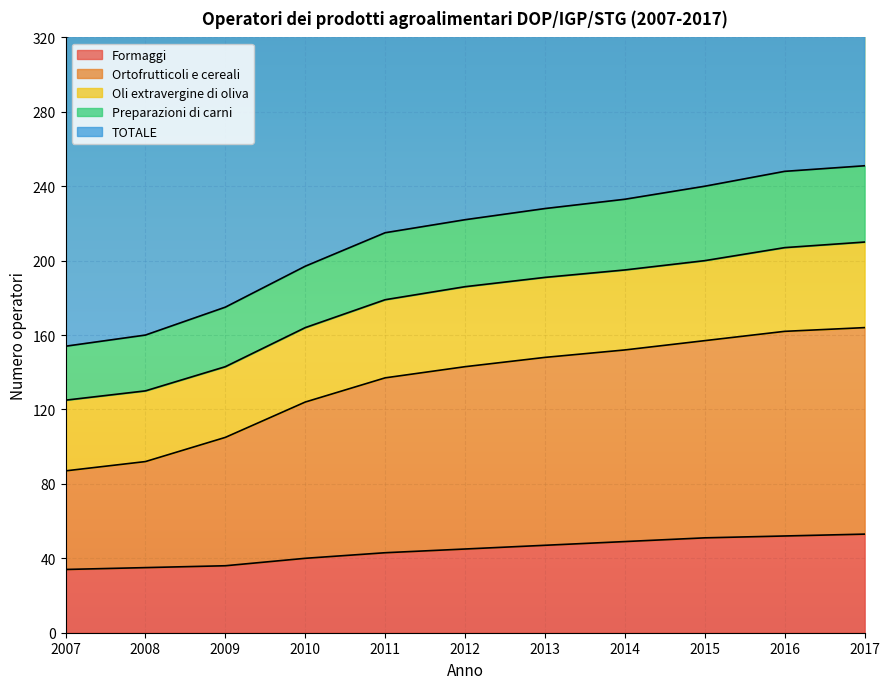

True or false: Formaggi has a value of 68 at 2014.

False